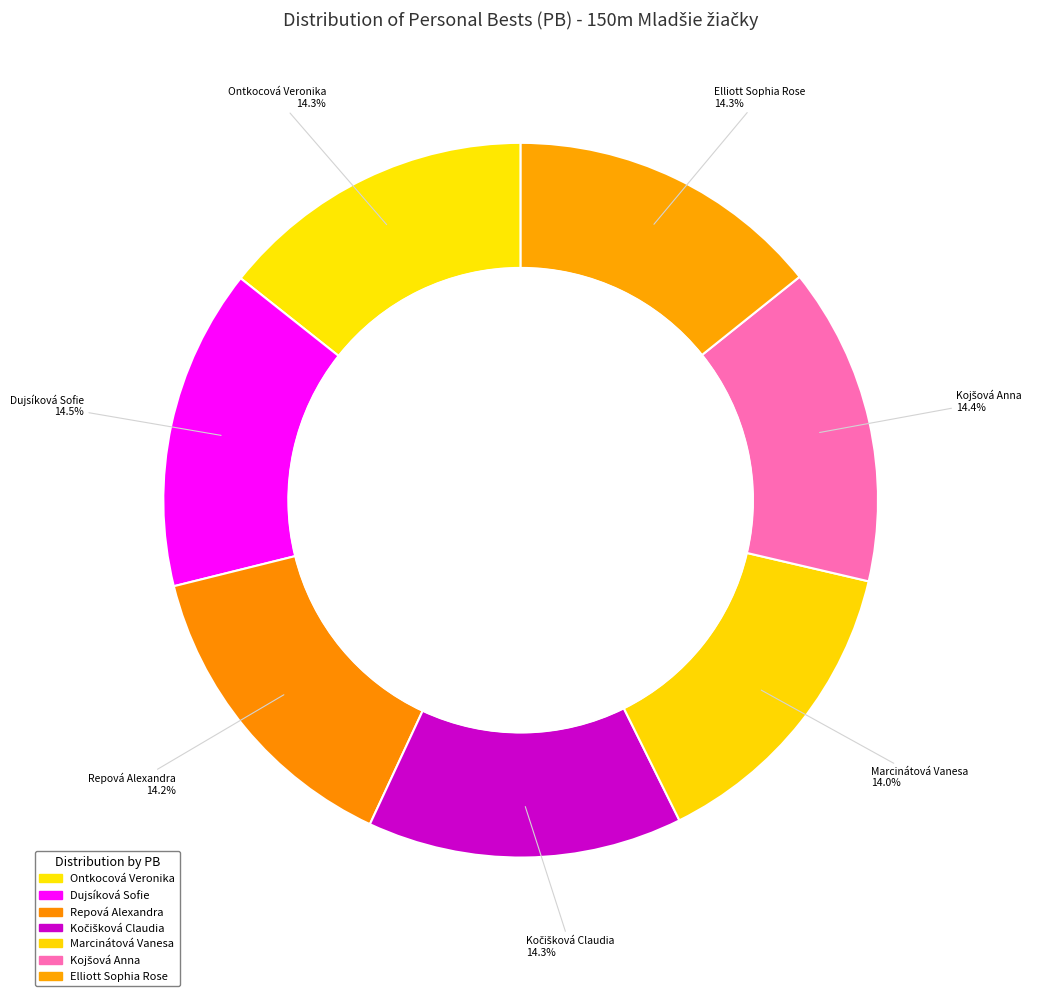

How many segments does this pie chart have?

7